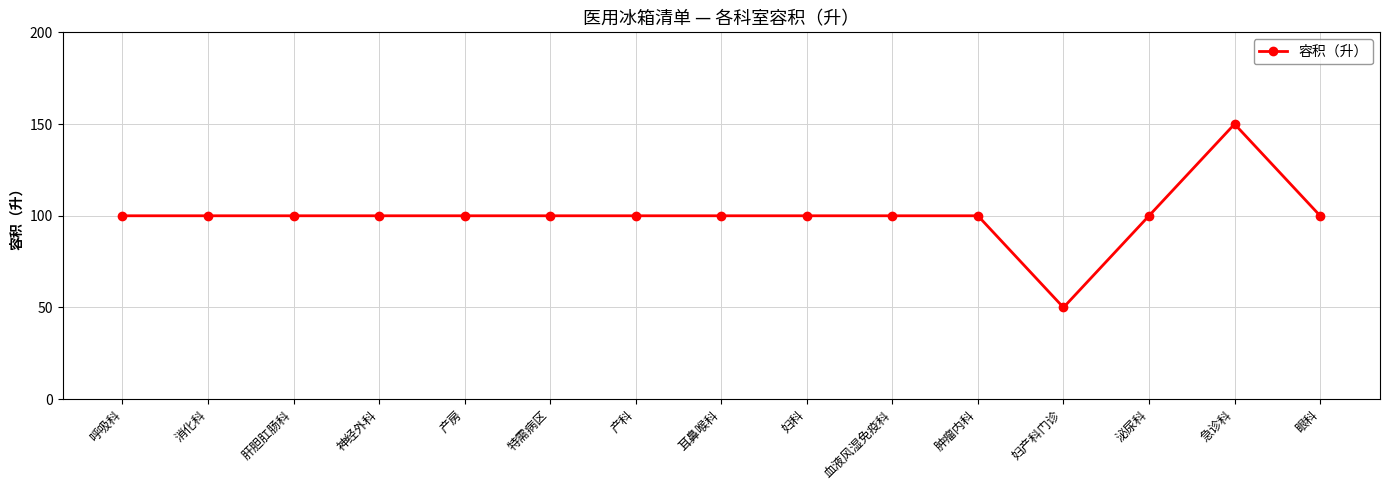

Reading right to left, transcribe all the data shown in this chart.

100	150	100	50	100	100	100	100	100	100	100	100	100	100	100